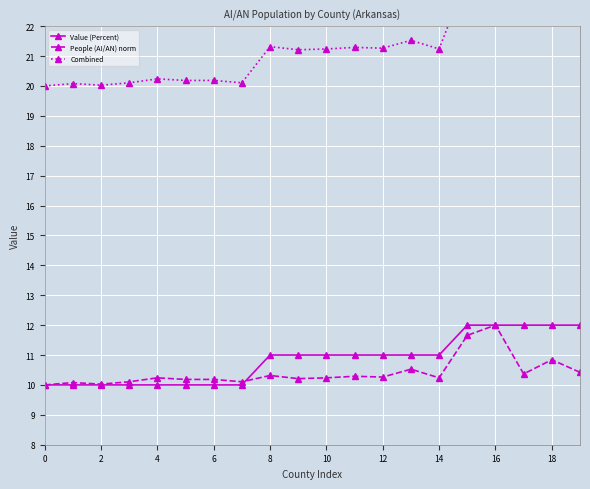

How many categories are shown in the chart?

20